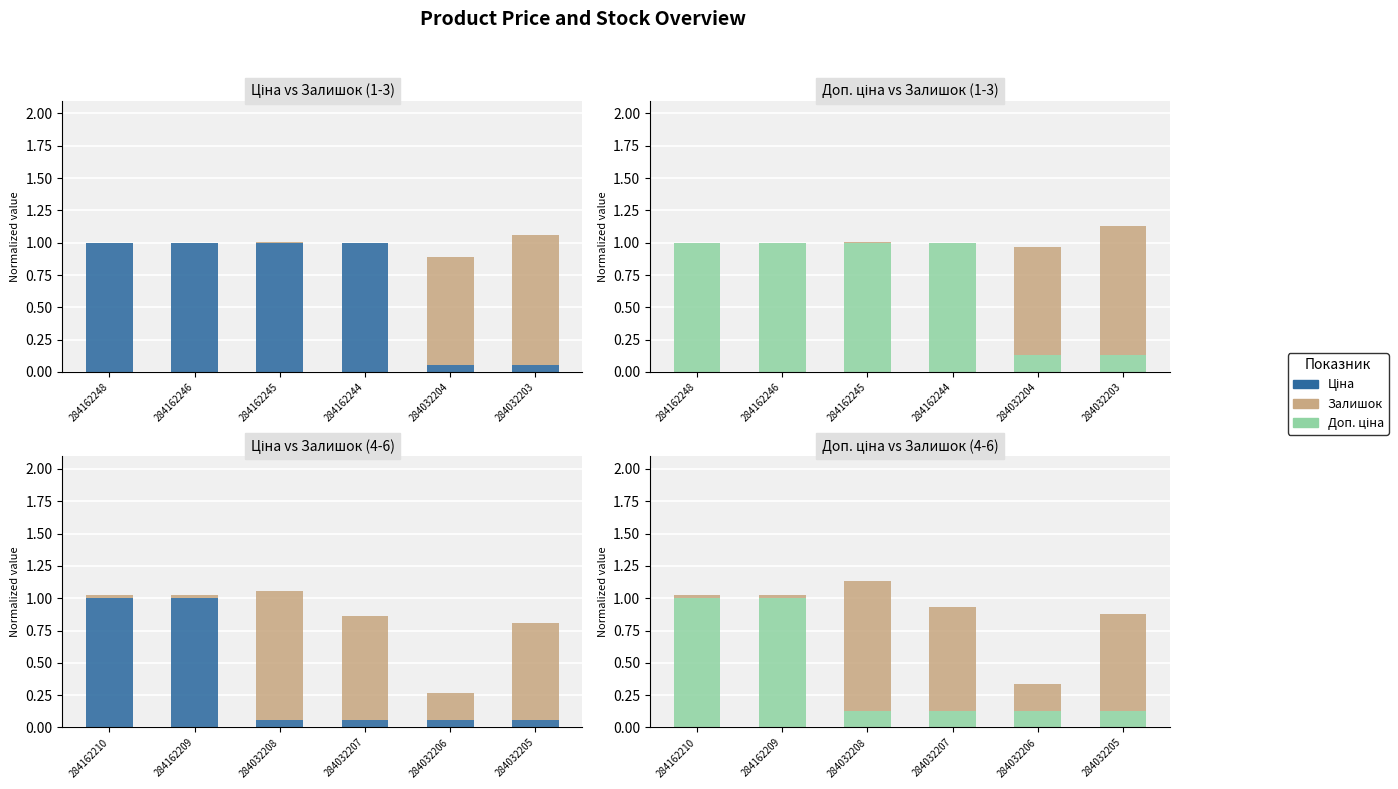

How many bars are there in each group?

3